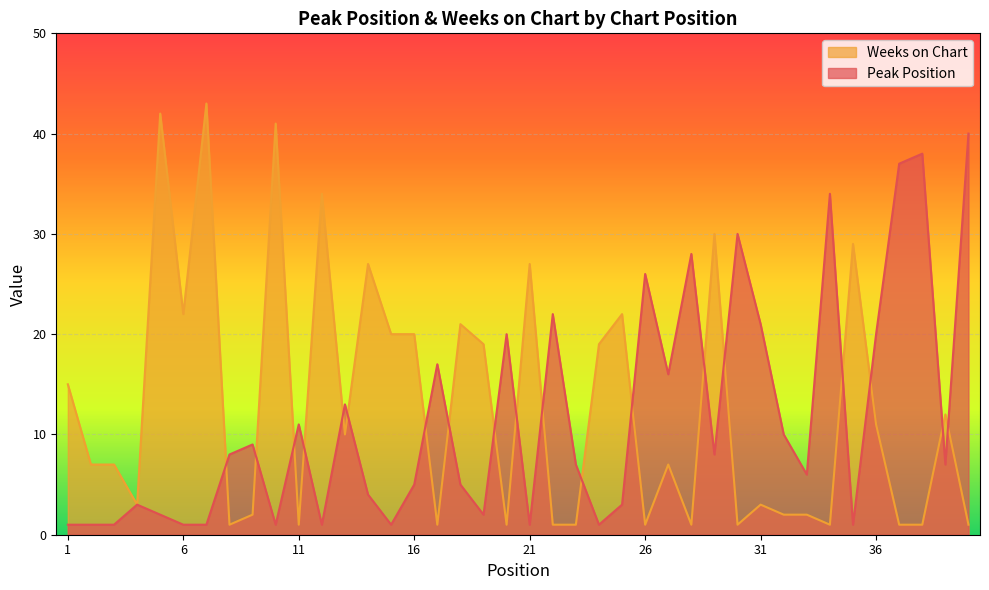

What is the minimum value shown in the chart?

1